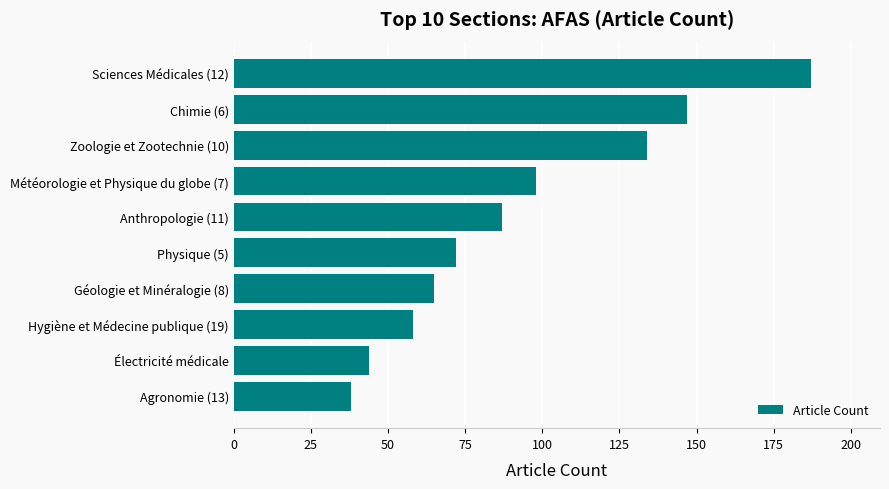

What is the difference between the maximum and second lowest values?

143